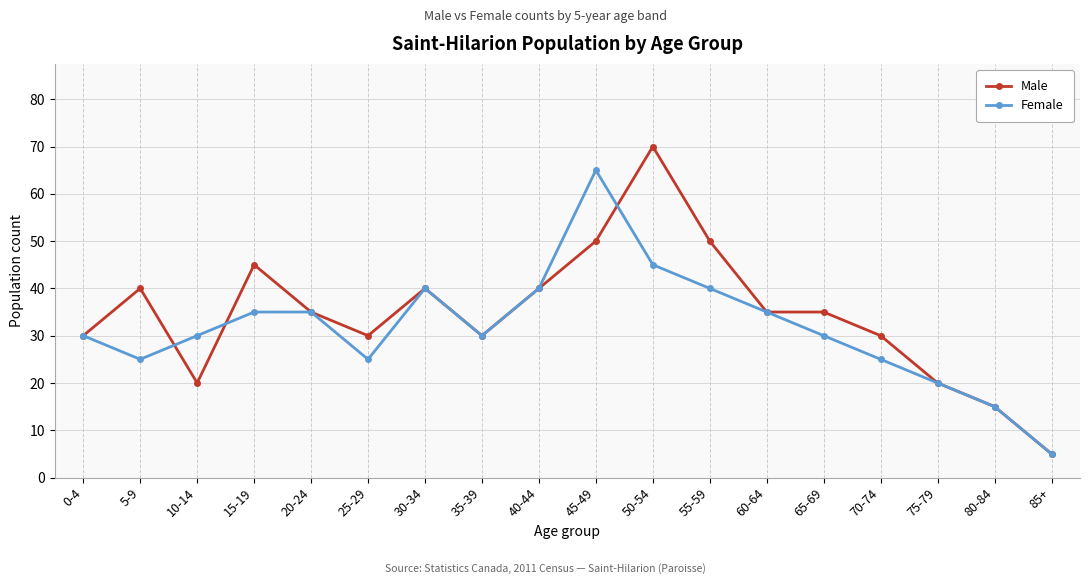

List the series in order of their peak value, lowest first.

Female, Male